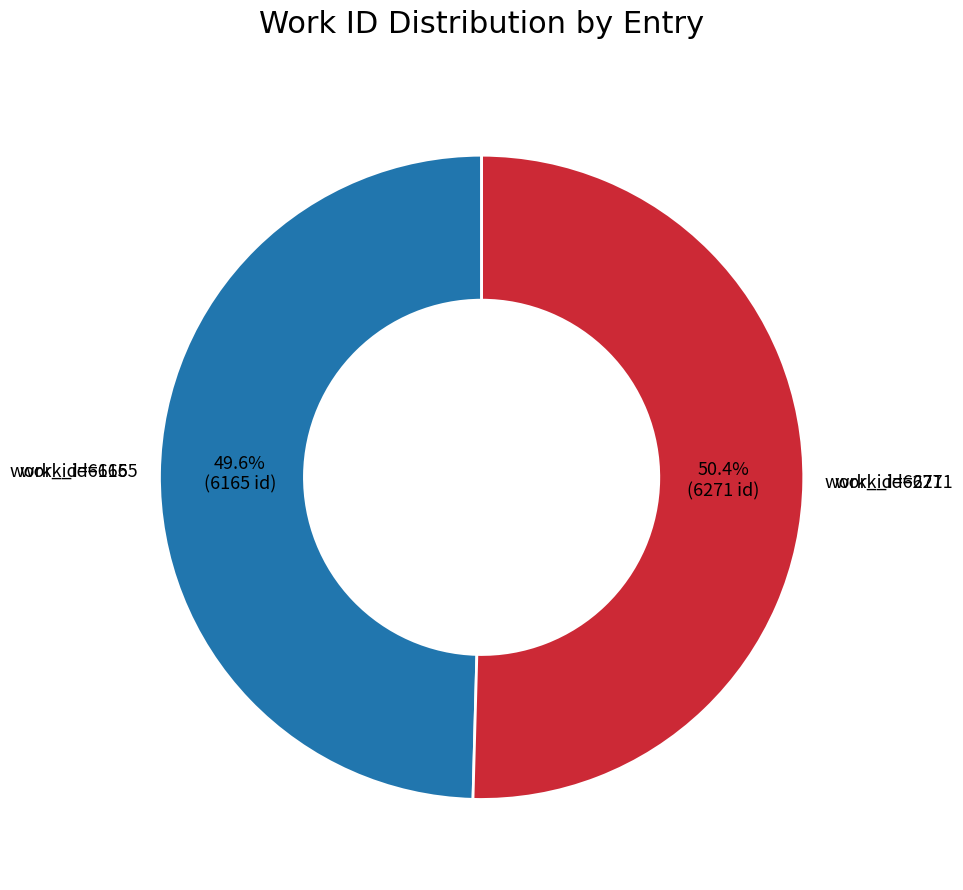

Is there a majority slice in this chart?

Yes